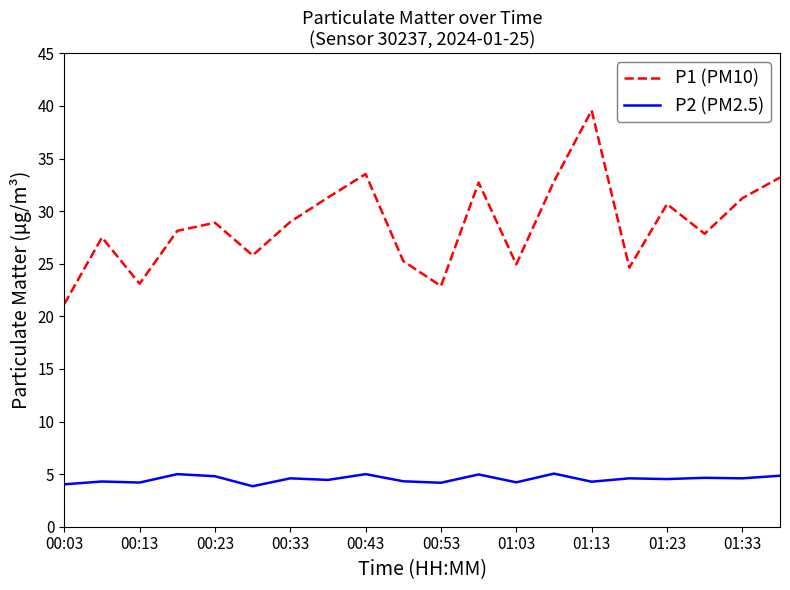

What is the difference between the maximum and minimum values in the P1 (PM10) series?

18.4